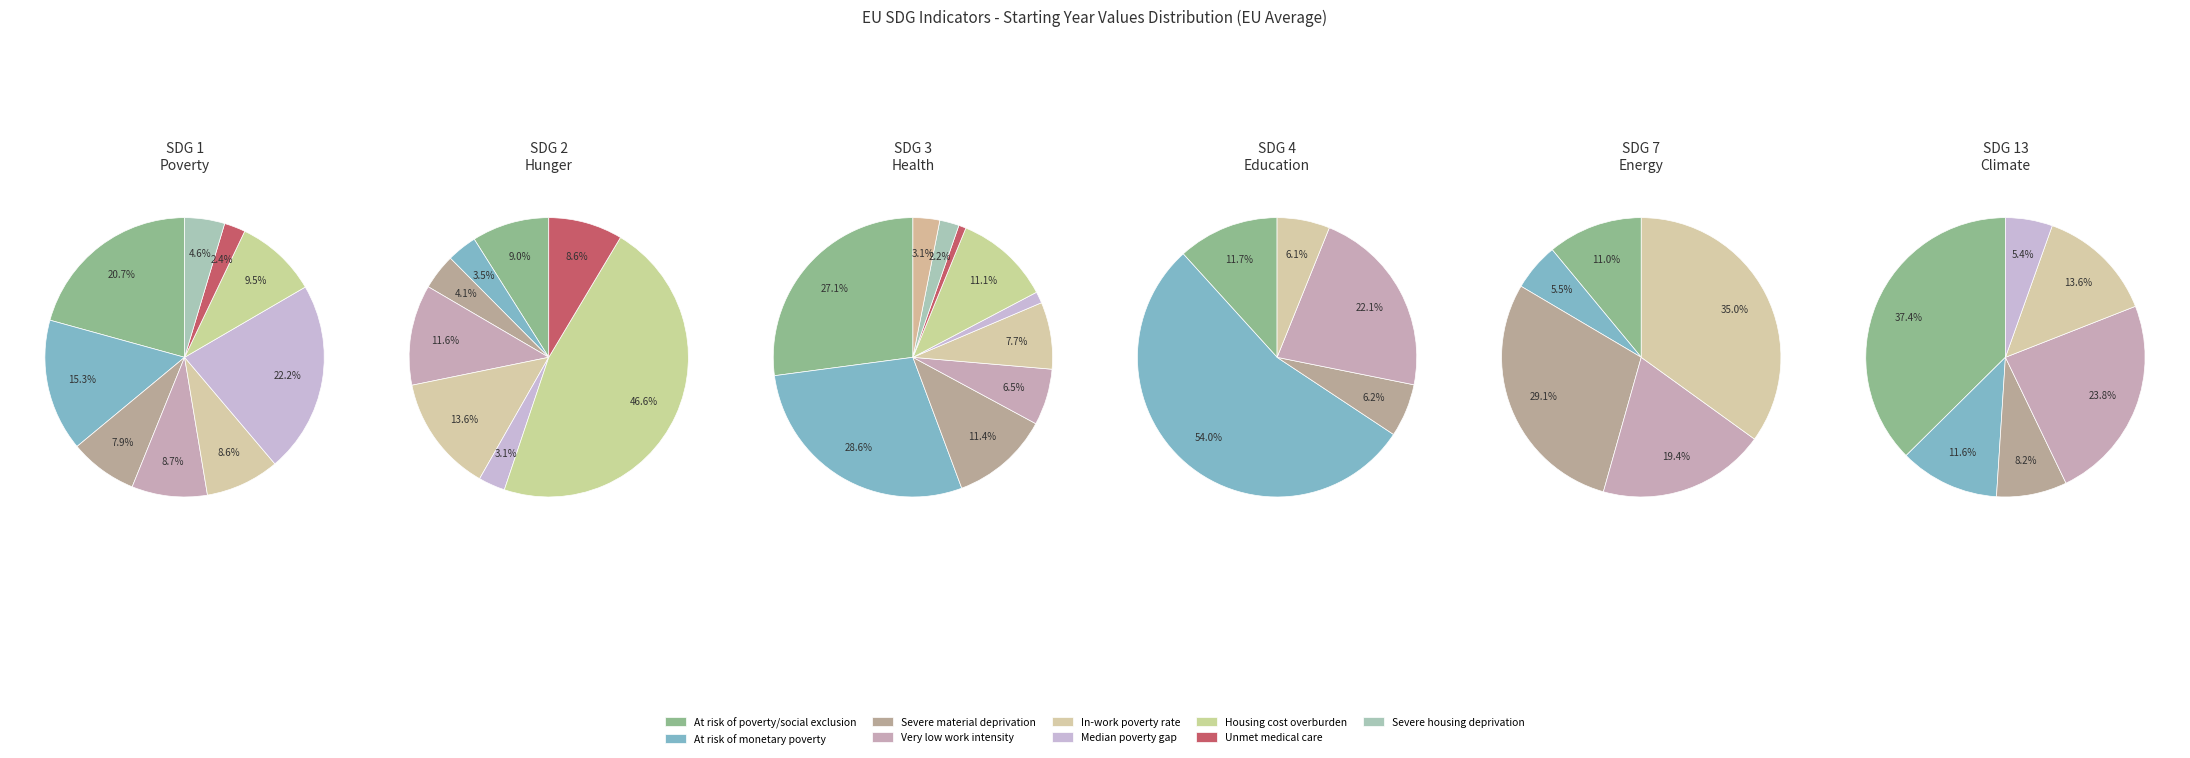

How many segments does this pie chart have?

9